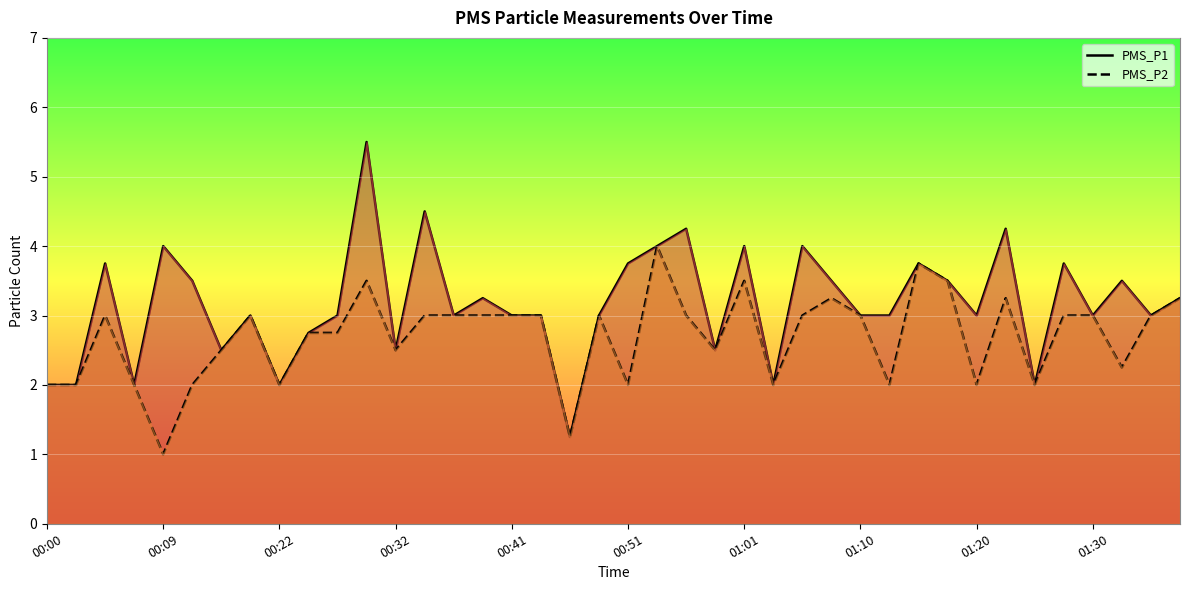

True or false: PMS_P2 has more than 0 points higher than both neighbors.

True